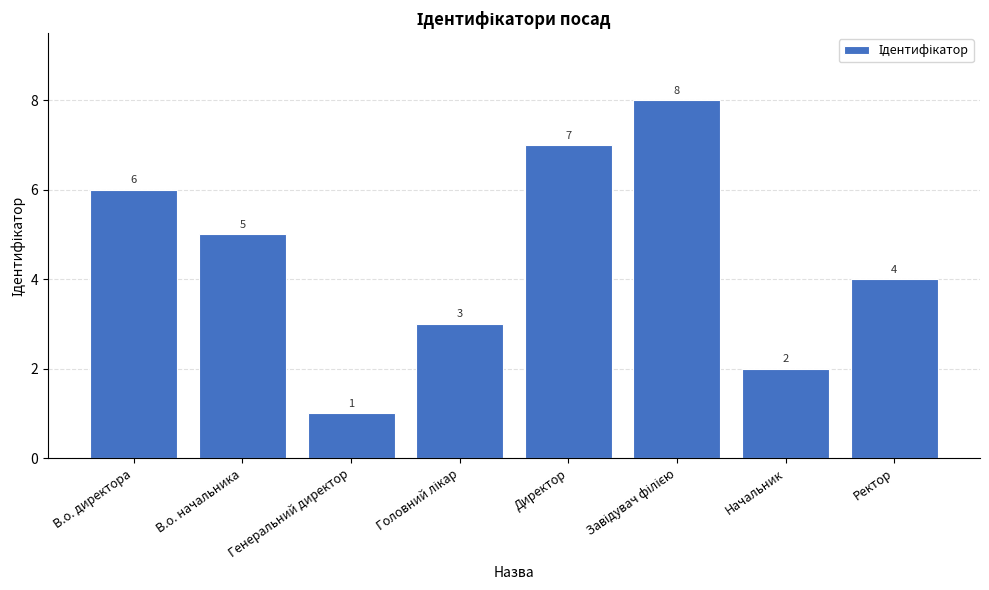

What is the value of the 3rd bar from the left?

1